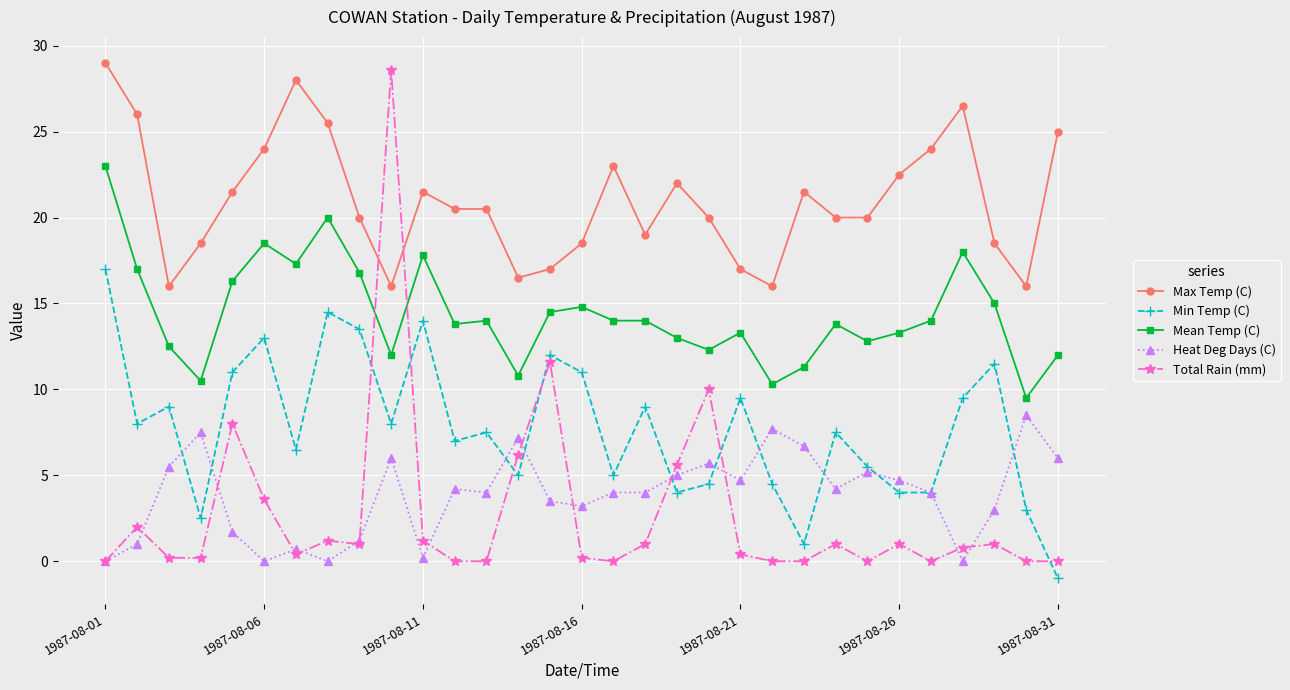

True or false: Max Temp (C) has more than 0 points higher than both neighbors.

True